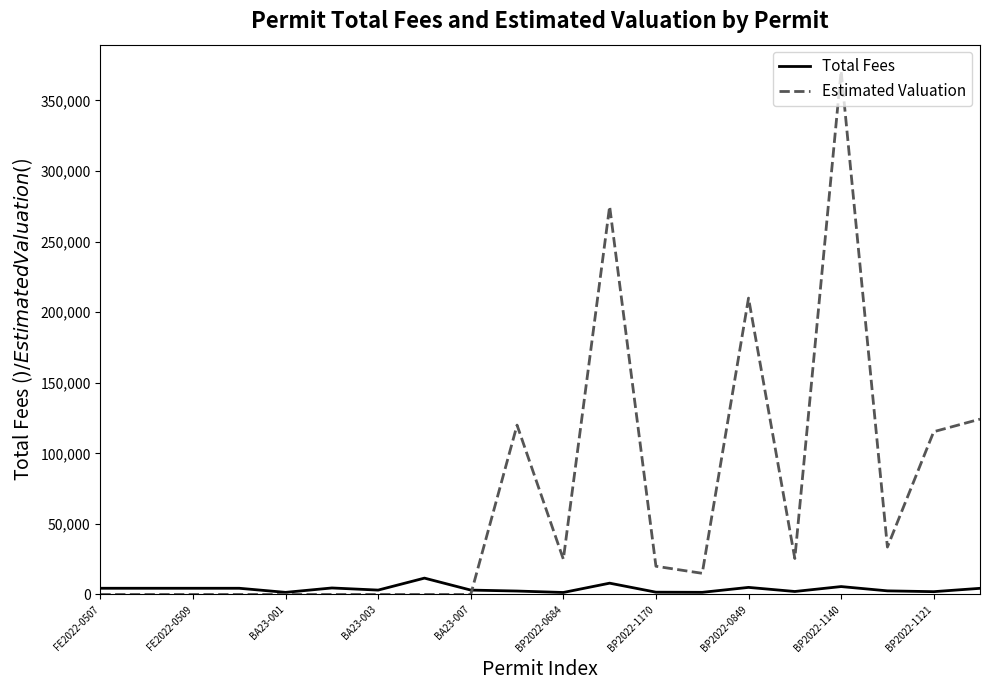

List the series in order of their overall mean, lowest first.

Total Fees, Estimated Valuation